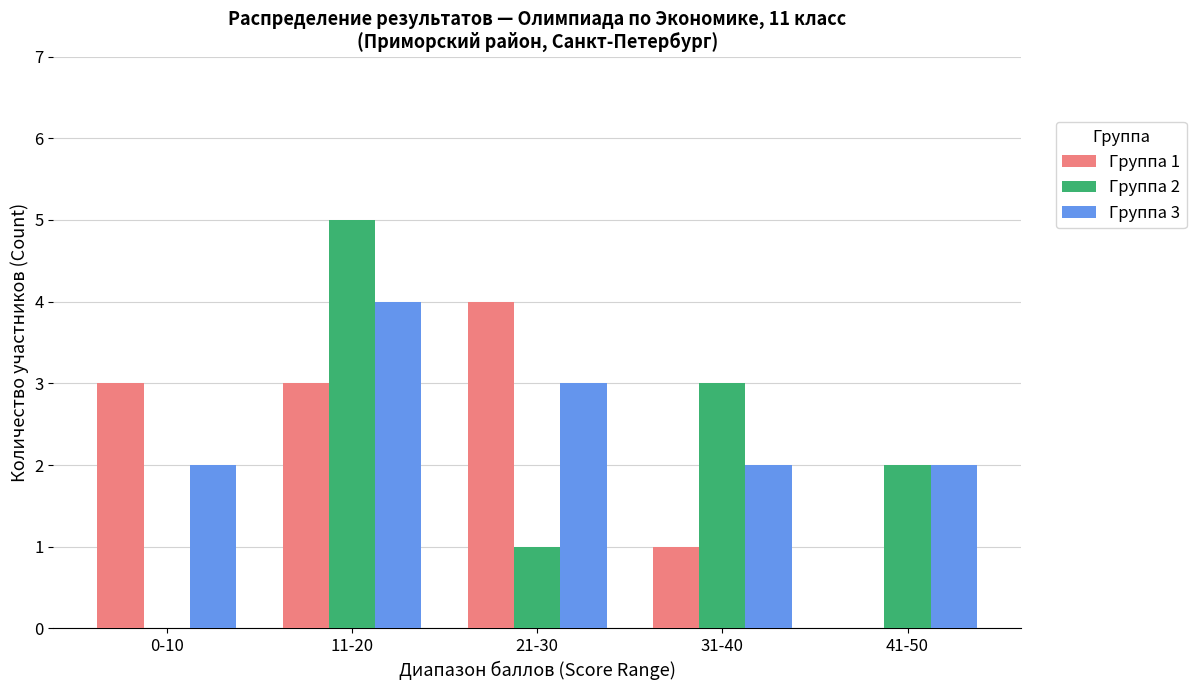

Which series changed the most between 0-10 and 31-40?

Группа 2